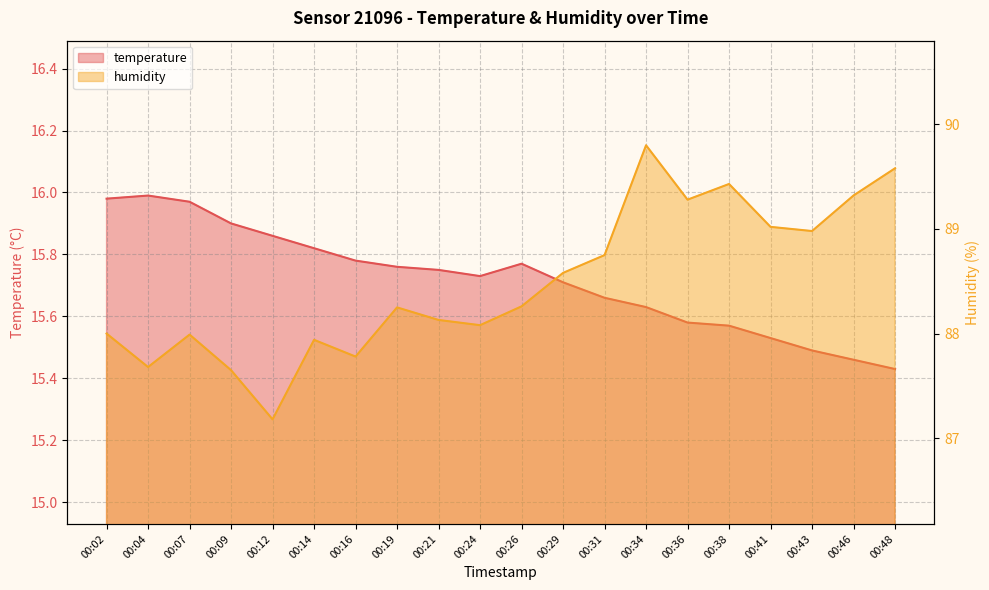

Count the number of categories in the chart.

20